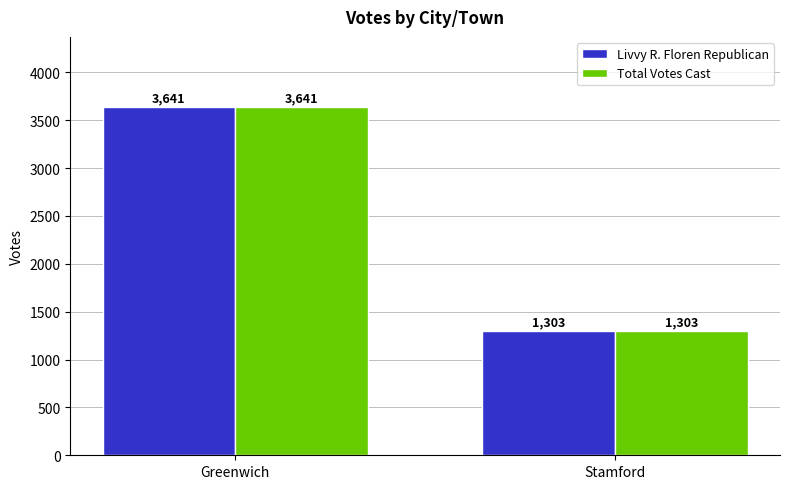

Which category has the lowest value across all series?

Stamford